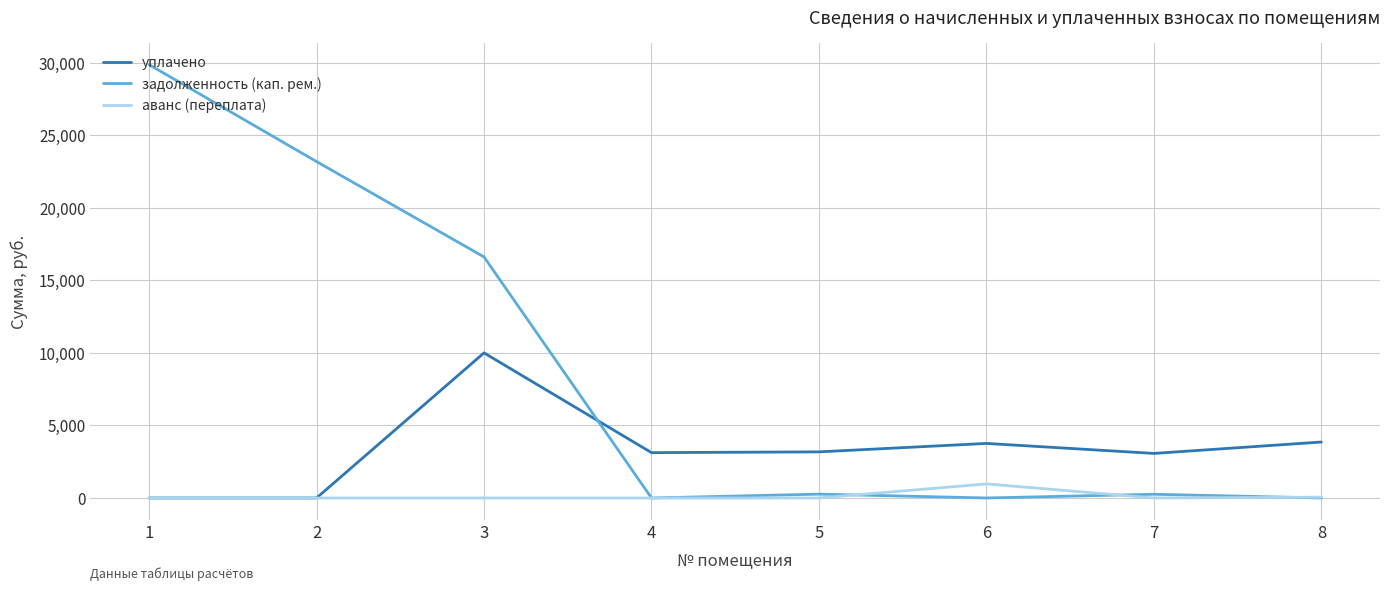

Is this an area chart (filled region under the line)?

No